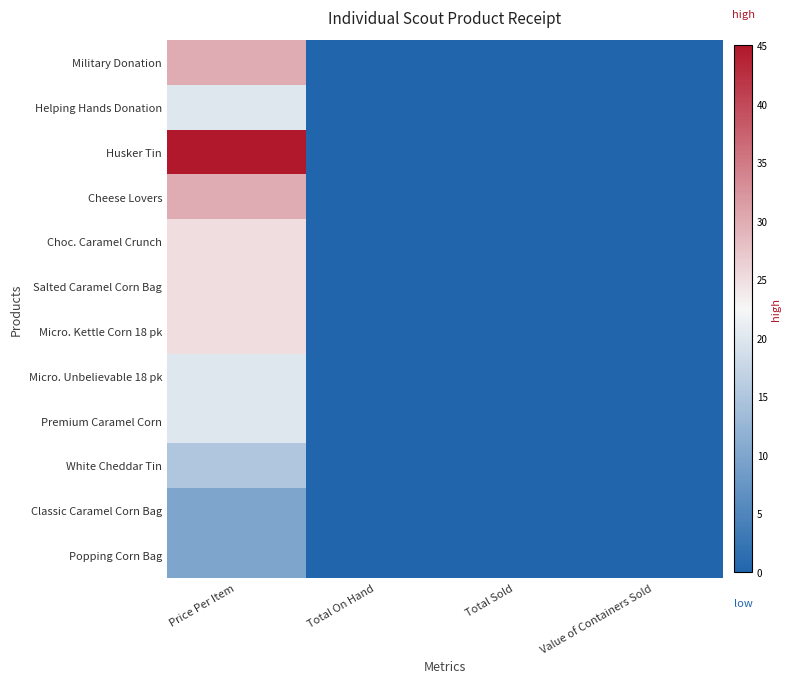

Which series has the largest total across all categories?

Husker Tin